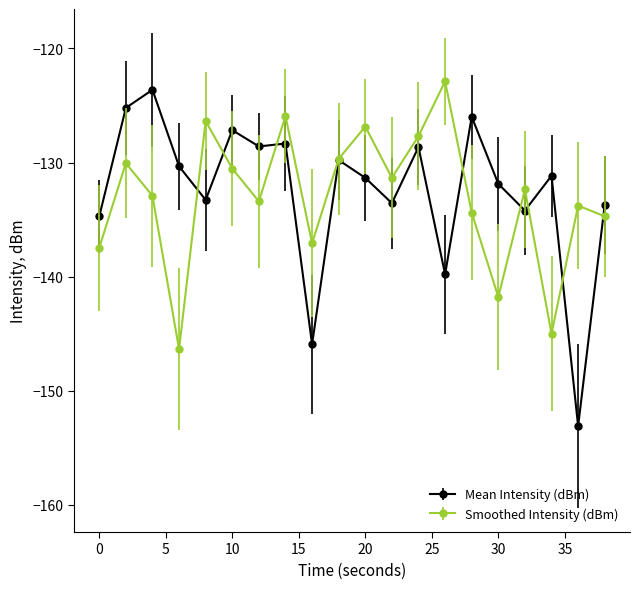

Is this an area chart (filled region under the line)?

No